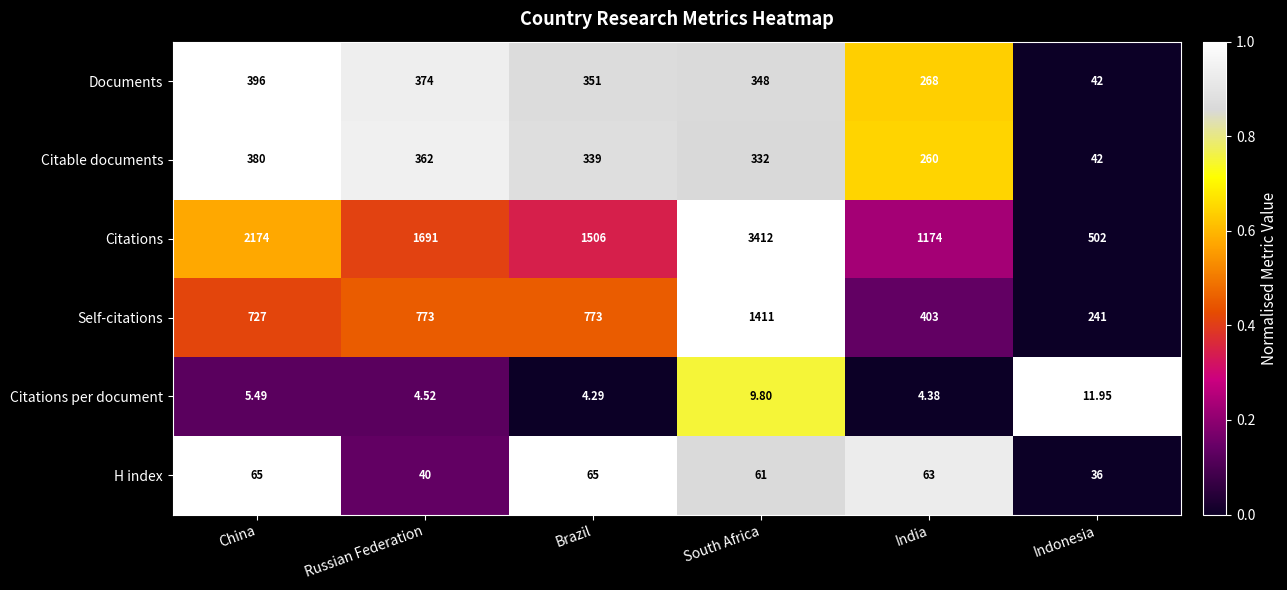

What is the total value across all series at India?

2172.4